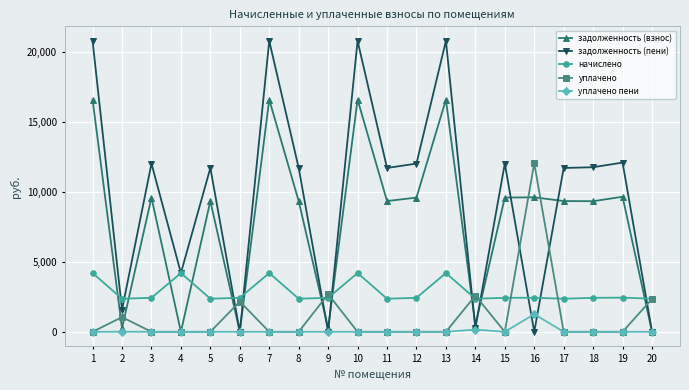

Which series has the largest total across all categories?

задолженность (пени)